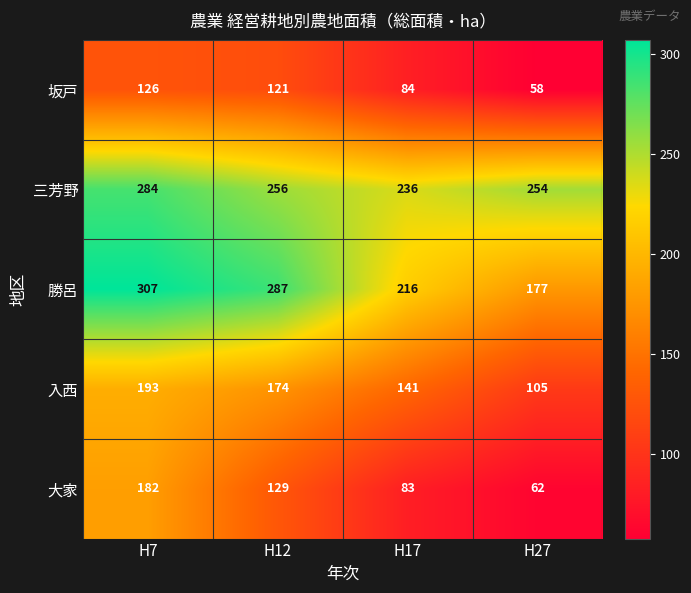

Which series has the widest spread of values?

勝呂